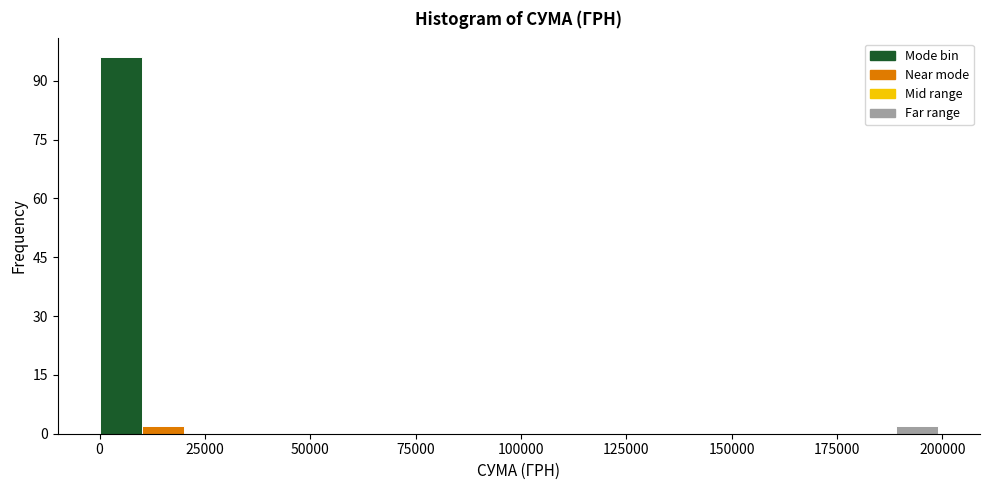

Around what value on the x-axis is the tallest bar? Give the approximate position of its centre, as read against the axis.

5000